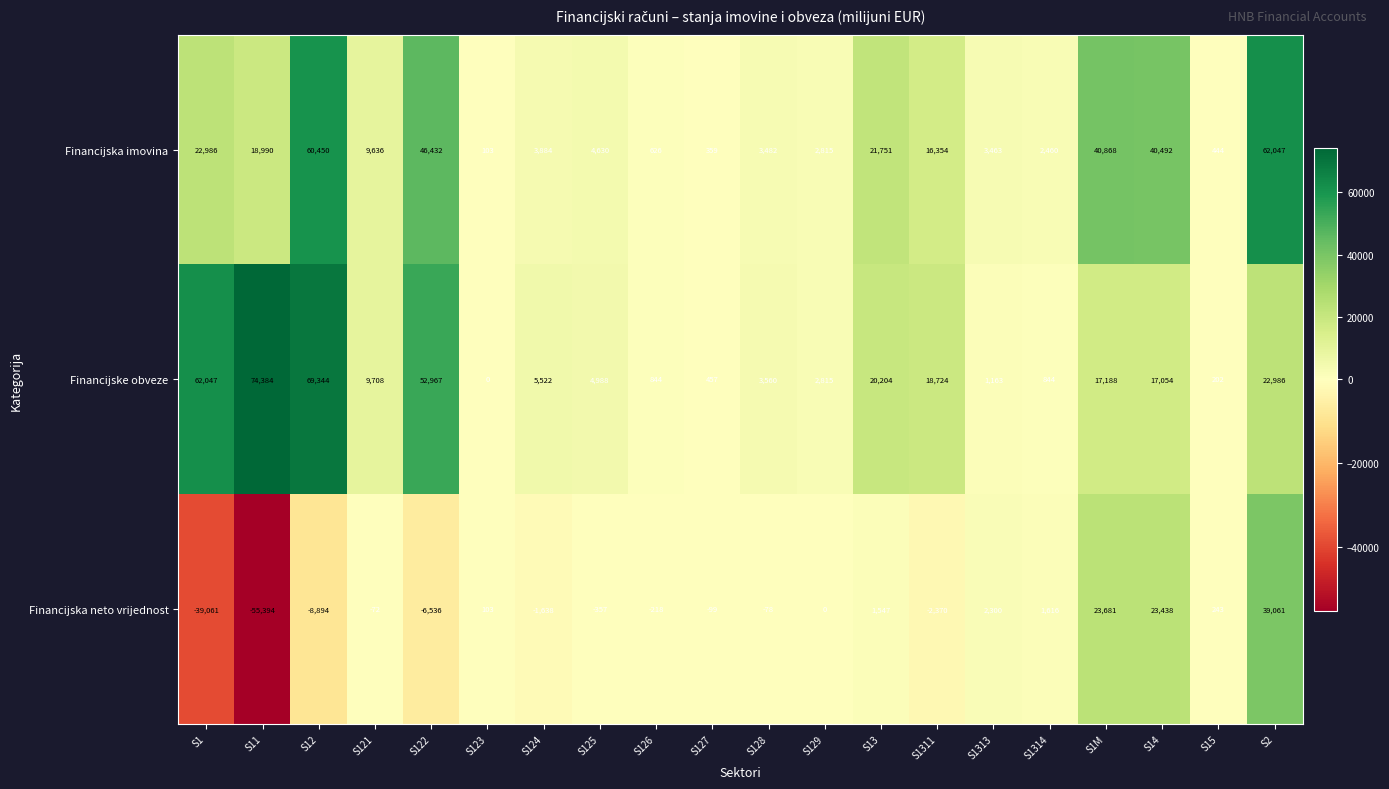

What is the minimum value for Financijska neto vrijednost?

-55394